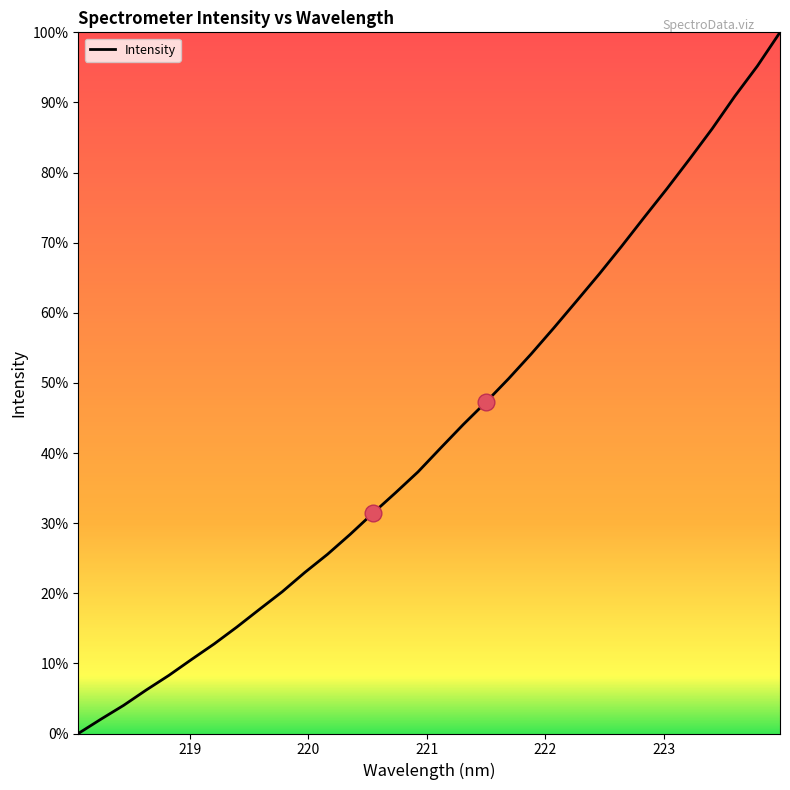

Reading left to right, transcribe all the data shown in this chart.

2290.8	2342.7	2392.8	2448.5	2501.6	2559.3	2615.8	2676.9	2741.2	2804.8	2874.8	2940.6	3012.8	3089.2	3163.4	3239.6	3326.1	3411.4	3492.5	3577.3	3667.2	3761.5	3858.5	3956.2	4058.0	4163.0	4266.4	4373.7	4483.9	4601.5	4711.3	4833.4